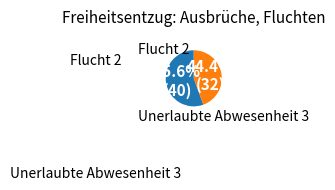

Is there a majority slice in this chart?

Yes